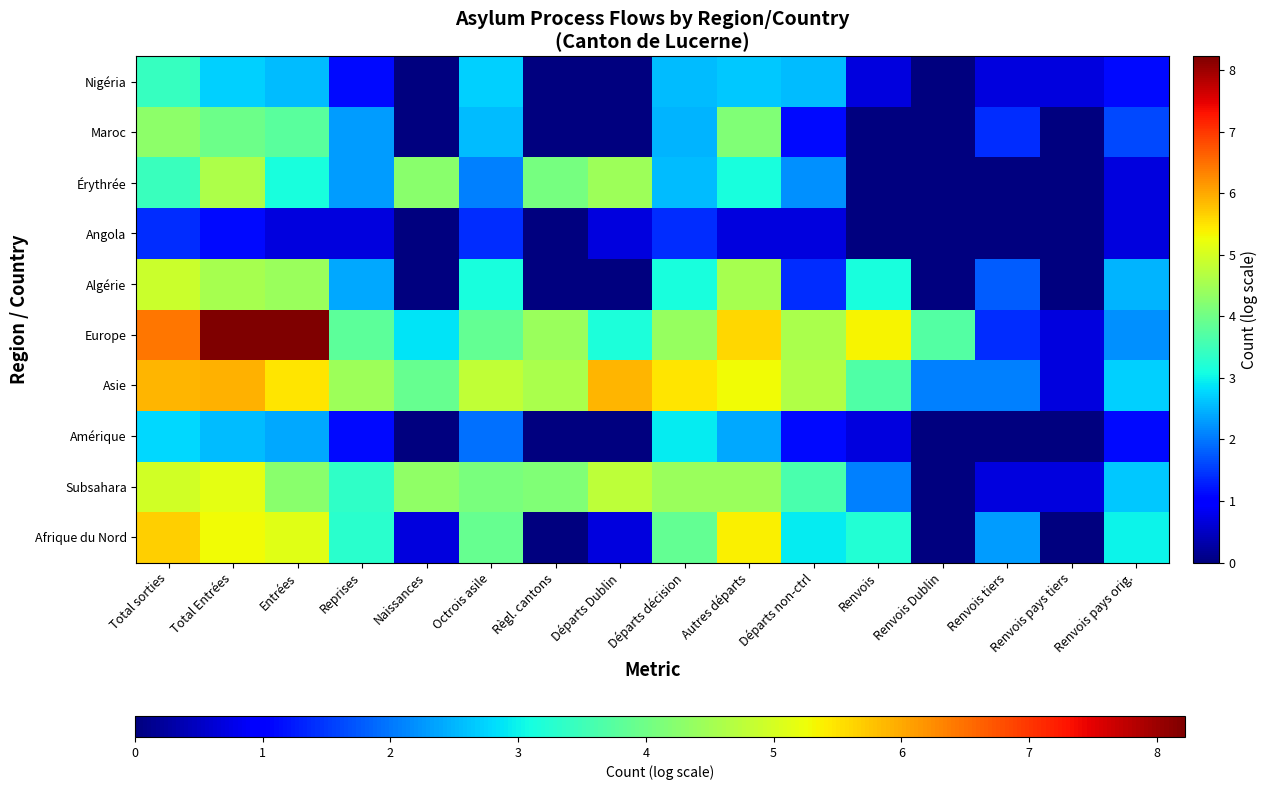

Rank the series at Total sorties from lowest to highest value.

Angola, Amérique, Nigéria, Érythrée, Maroc, Algérie, Subsahara, Afrique du Nord, Asie, Europe